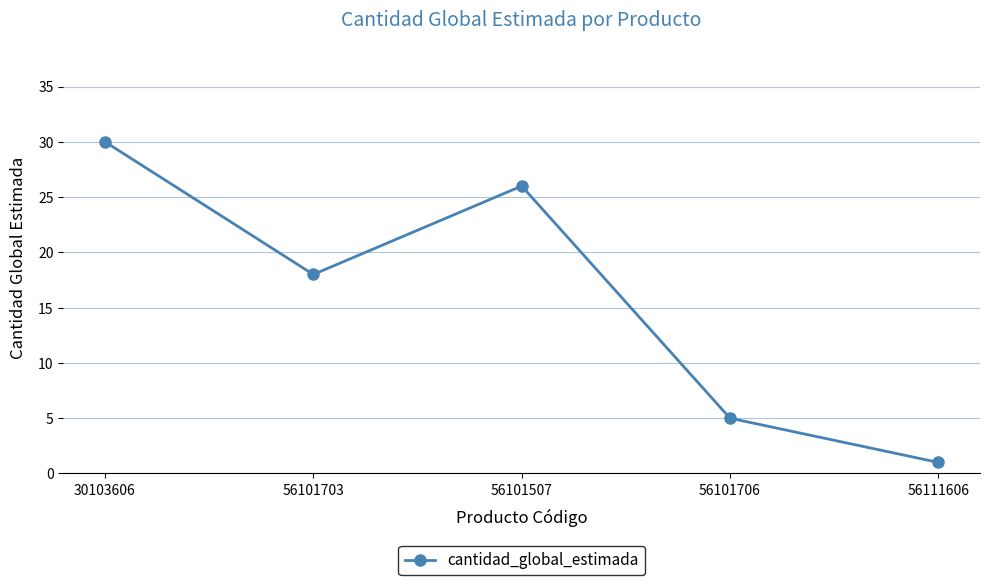

True or false: there are more than 2 points higher than both neighbors.

False